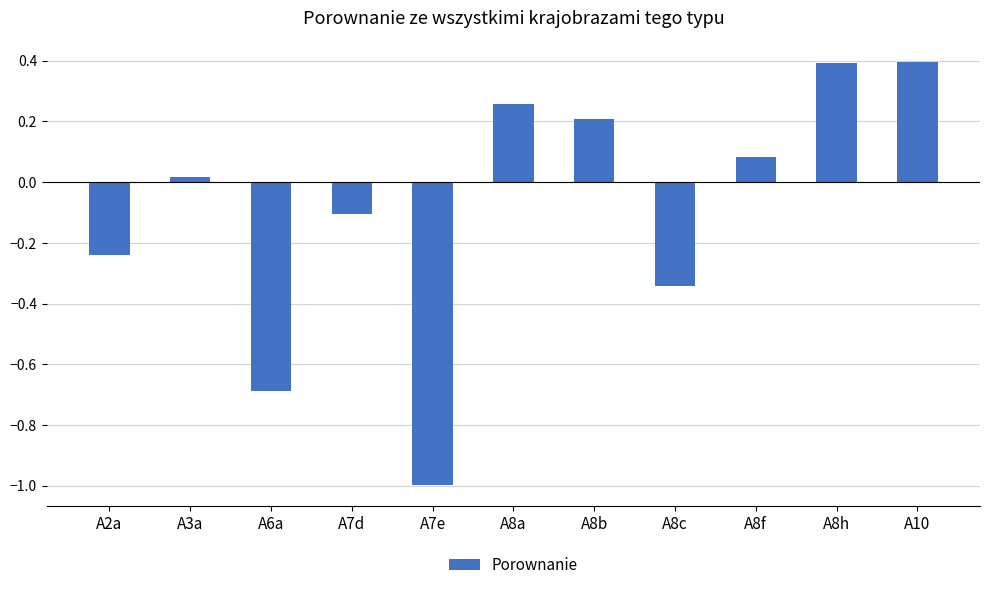

What is the difference between the maximum and minimum values?

1.4